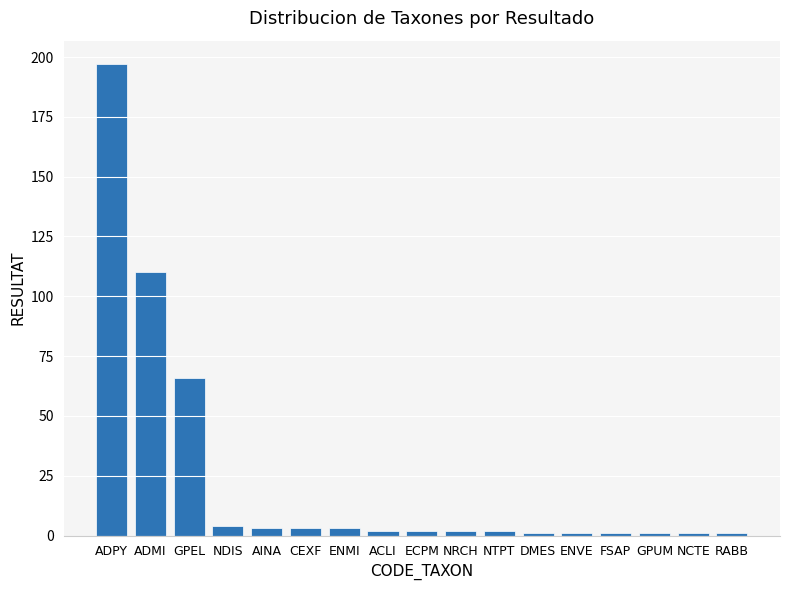

The chart shows a value of 197 at ADPY. True or false?

True